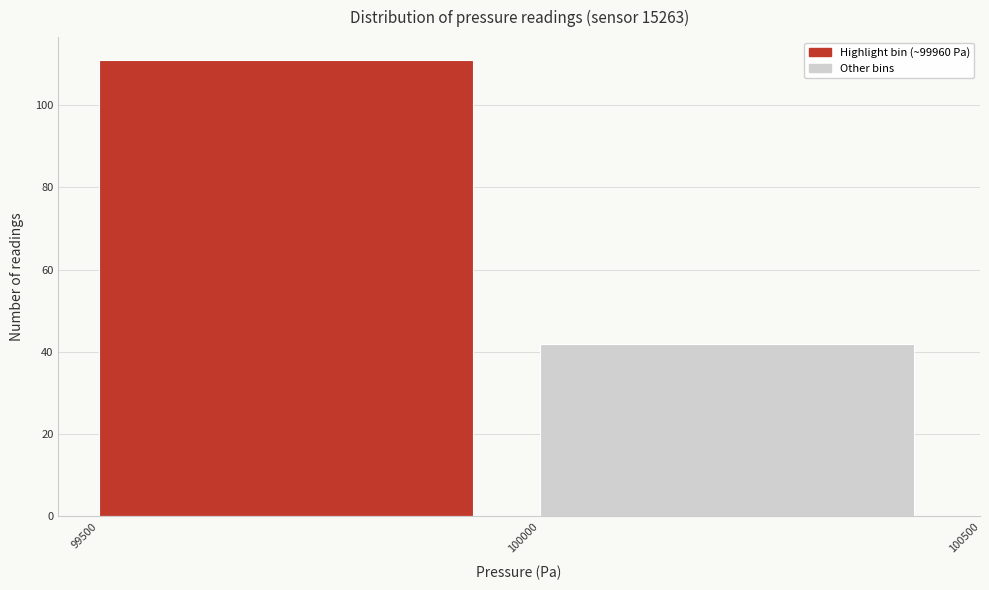

Reading left to right, list every bar in this chart as the range it spans on the x-axis followed by its height. The values are not printed on the chart, so give them approximately, as read against the axis.

99500 to 100000: 112
100000 to 100500: 42